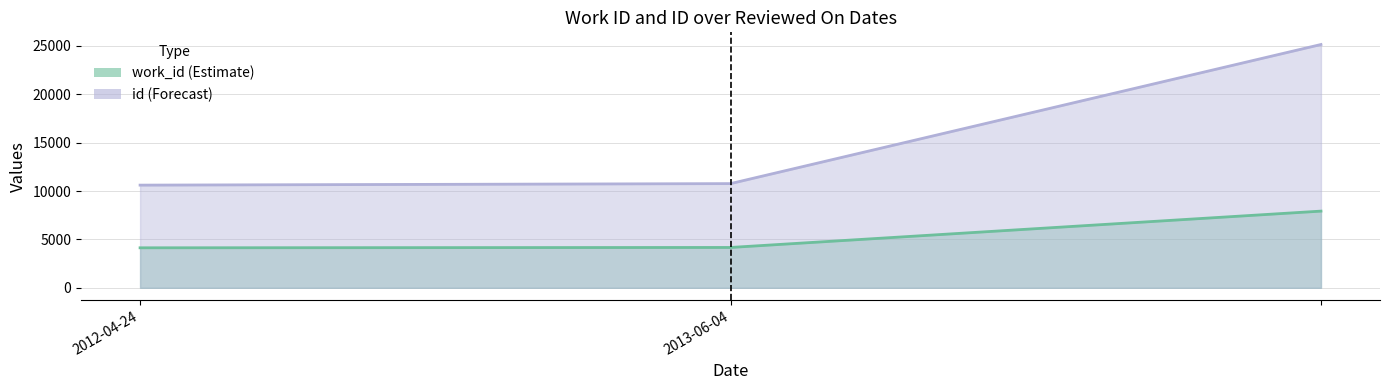

The value of id at  is 9099. True or false?

False